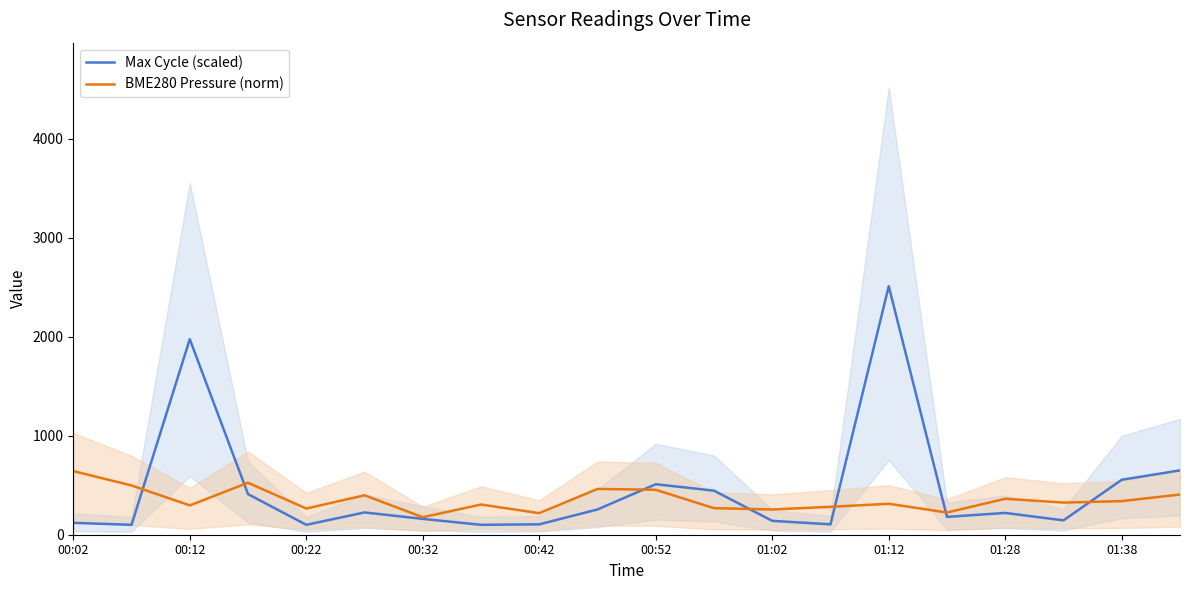

How many lines are shown in the chart?

2